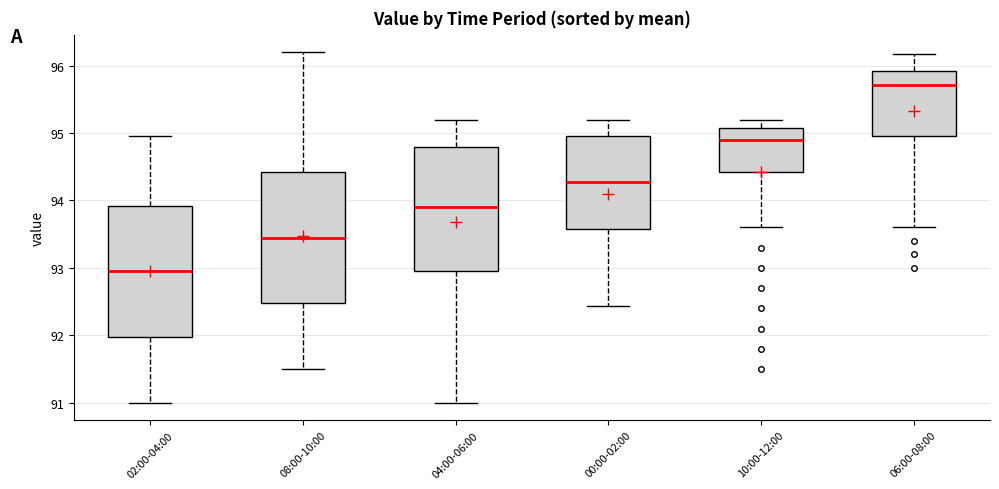

Where is the upper edge of the box for 10:00-12:00 on the y-axis? The values are not printed on the chart, so give them approximately, as read against the axis.

95.1